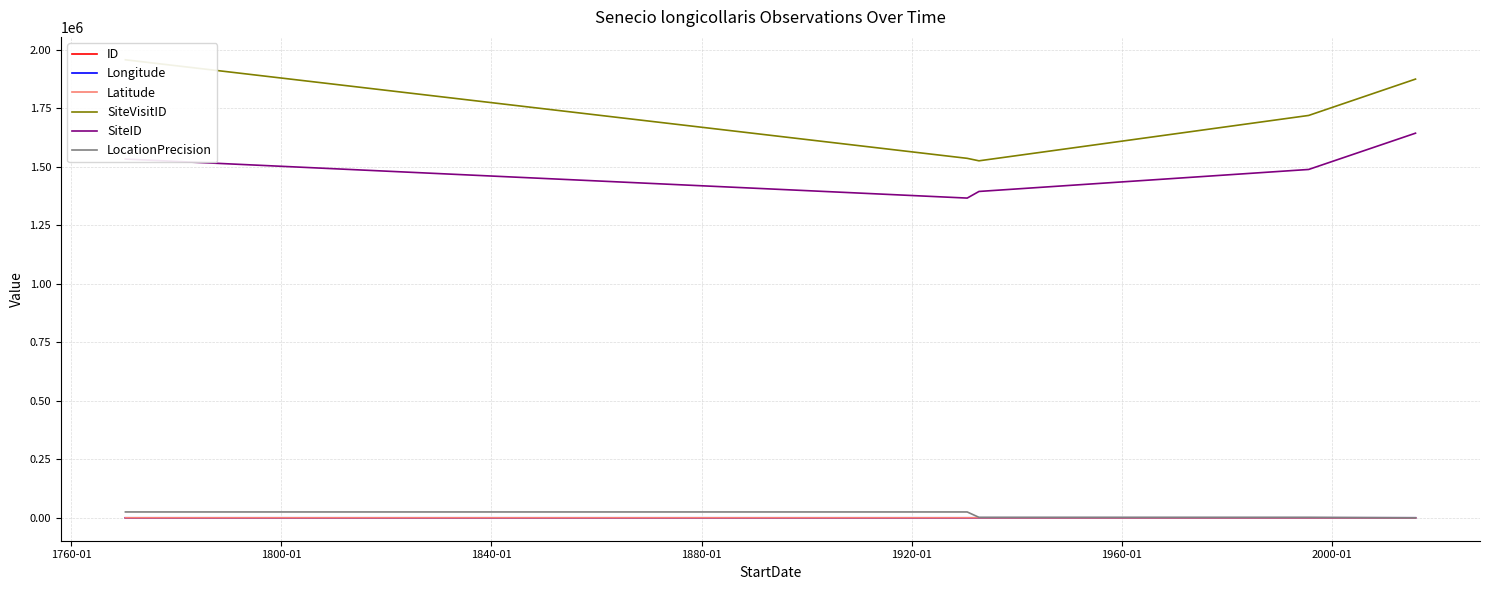

Reading left to right, extract all data points from this chart.

ID: 4.0	1.0	0.0	2.0	3.0
Longitude: 152.3	152.1	153.1	152.4	152.4
Latitude: -28.1	-27.4	-27.4	-28.3	-28.3
SiteVisitID: 1956063.0	1535192.0	1524631.0	1718394.0	1873618.0
SiteID: 1532058.0	1365469.0	1393781.0	1487732.0	1642621.0
LocationPrecision: 25000.0	25000.0	2000.0	2000.0	100.0